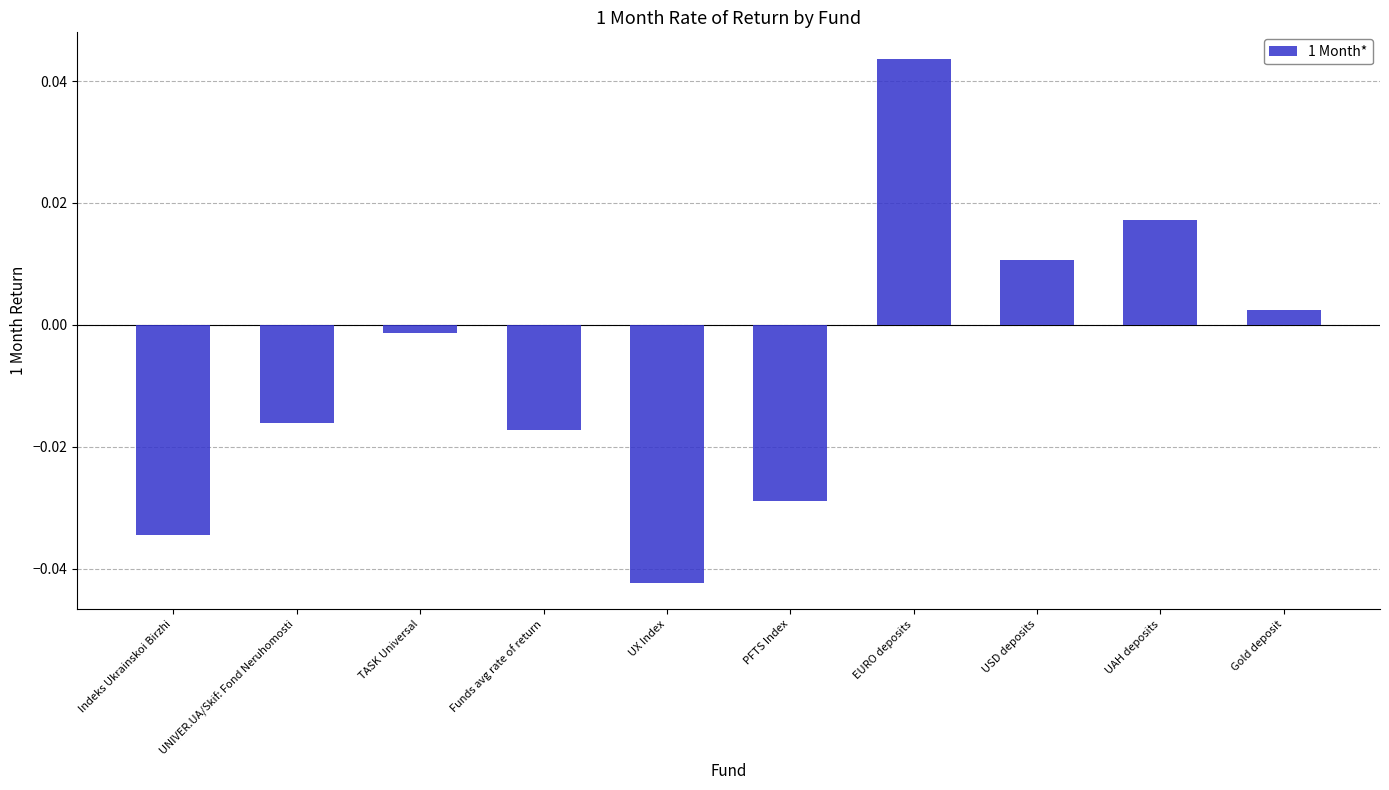

What is the label of the 3rd bar from the right?

USD deposits